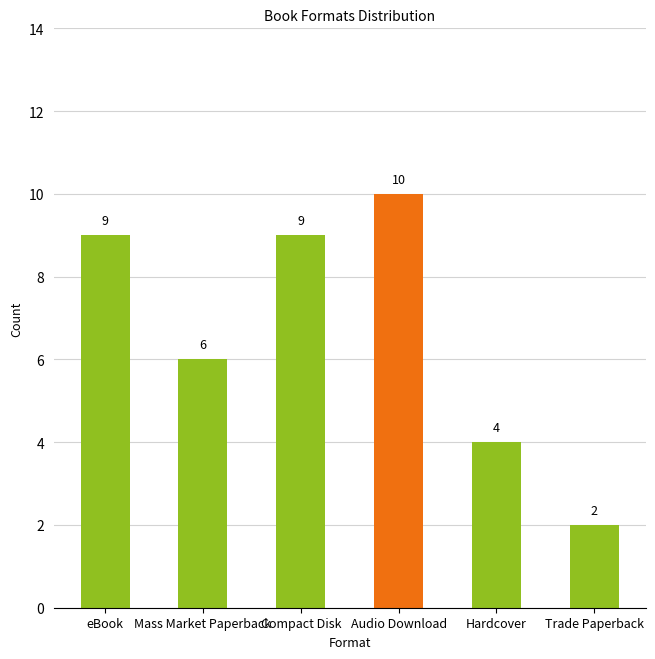

How many series are shown in this chart?

1